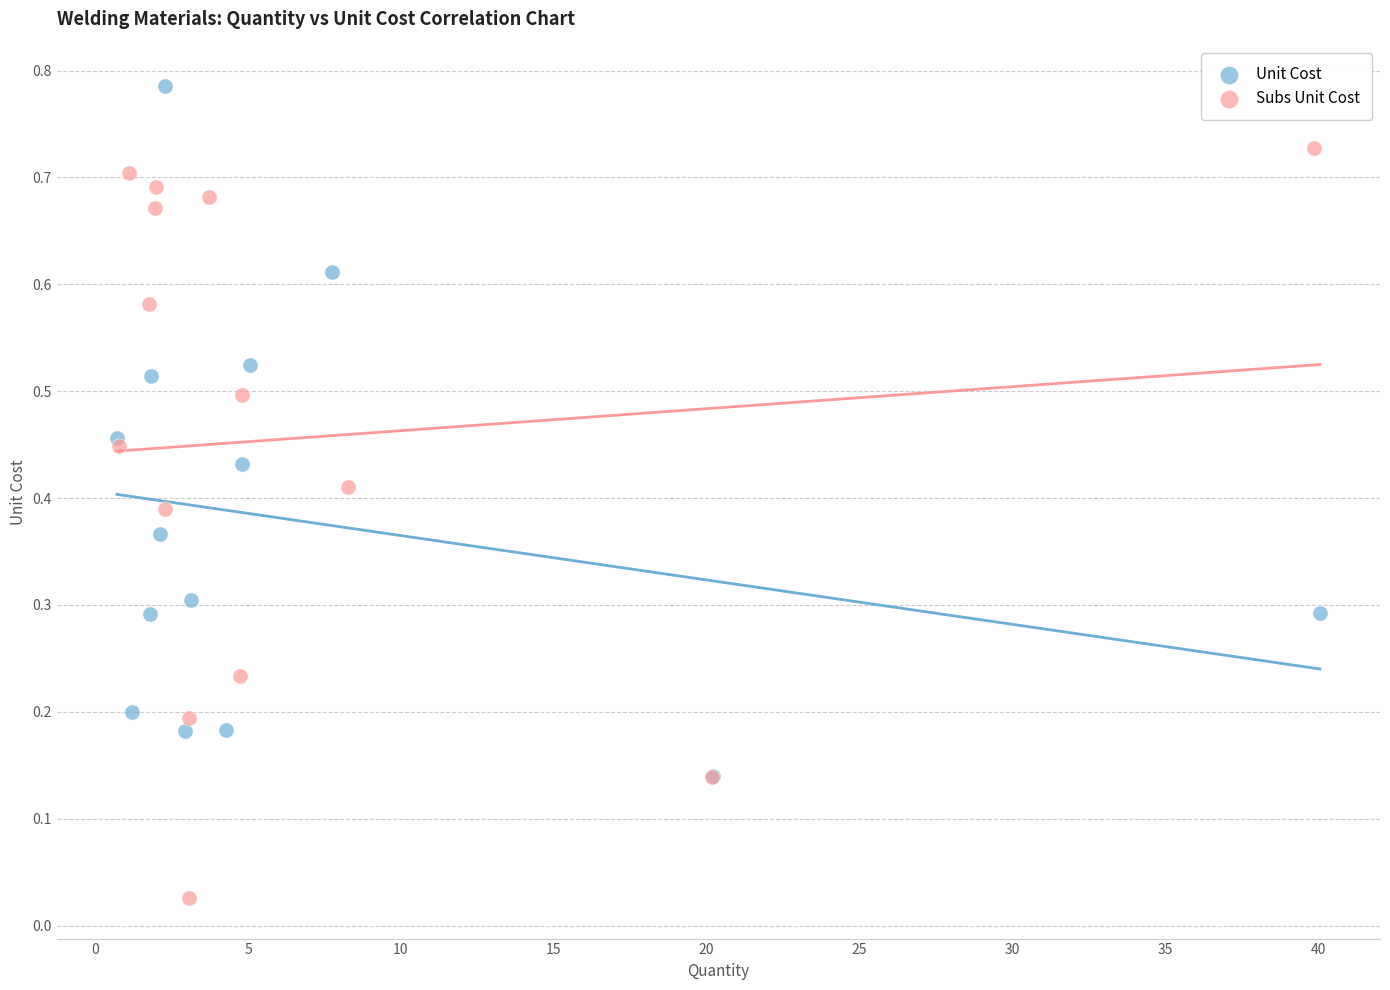

Which series contains the highest Y value?

Unit Cost